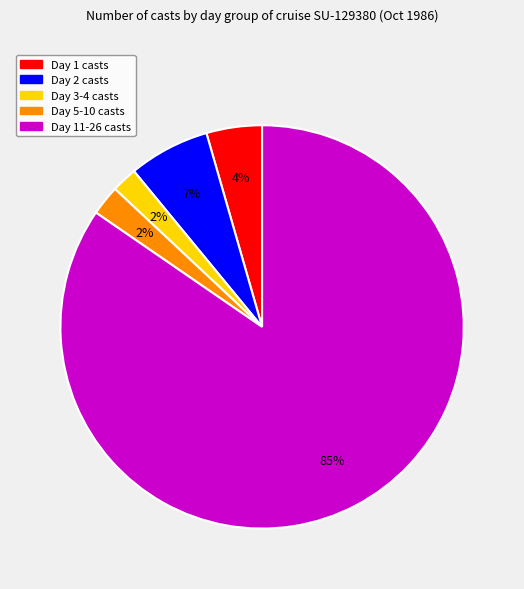

Is there a majority slice in this chart?

Yes